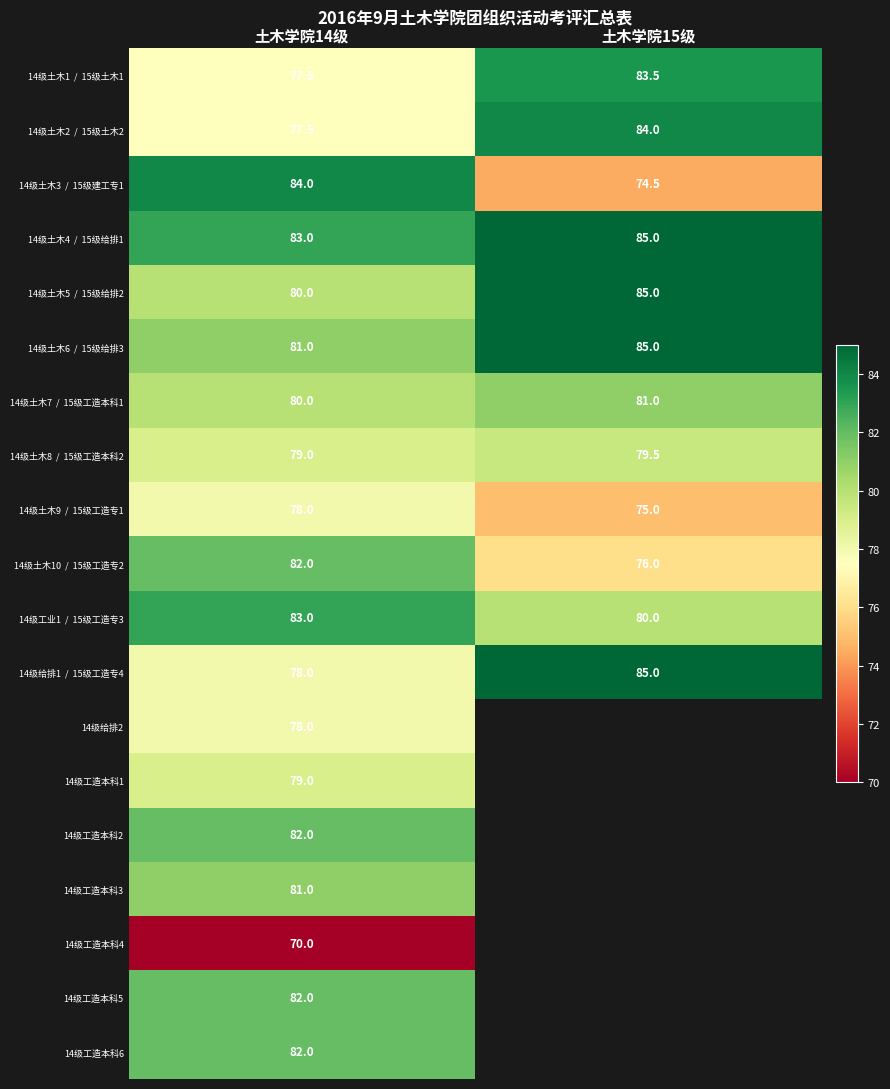

What is the total value across all series at 土木学院14级?

1517.0